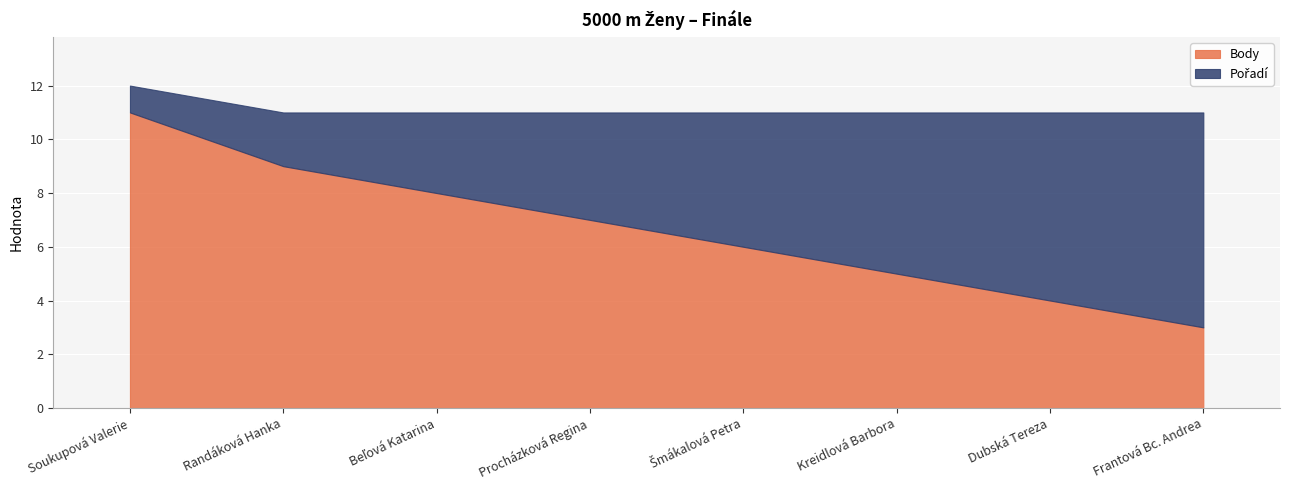

What is the value of the Body point at the 8th from the left?

3